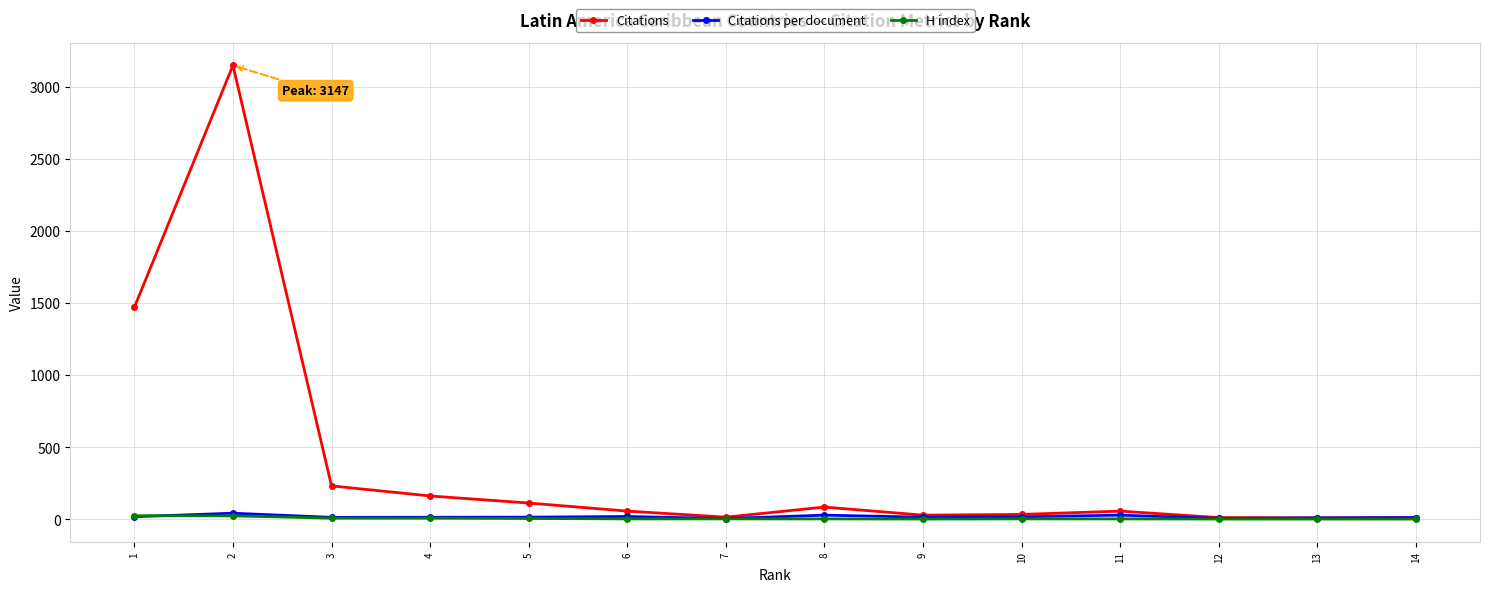

What is the spread (max minus min) of values at 6?

54.0